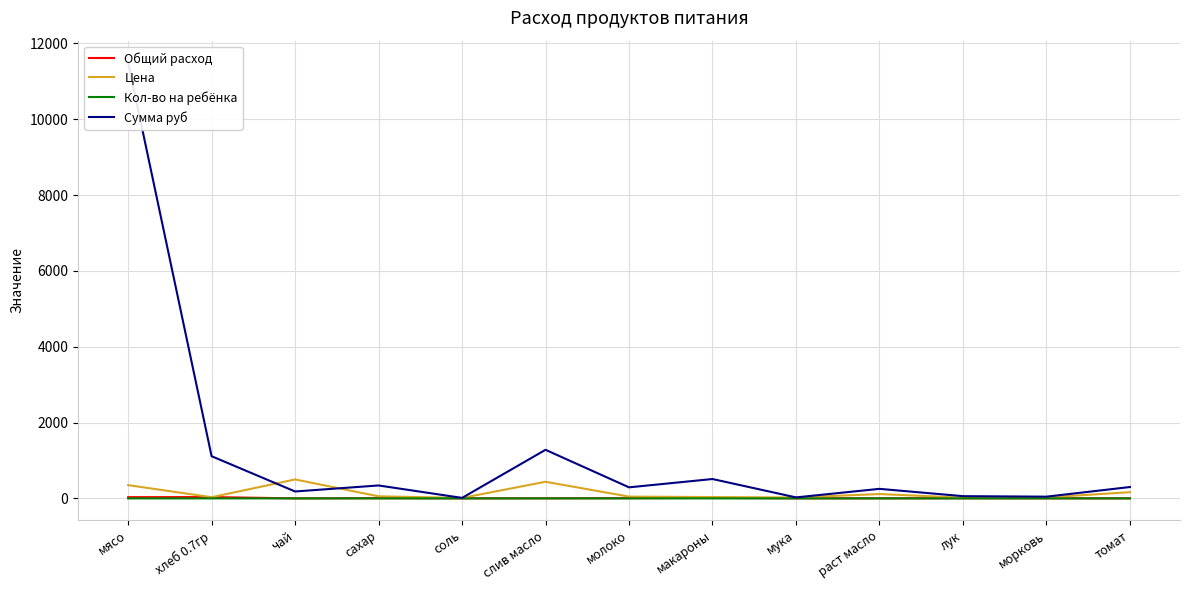

Is it true that Цена equals 16.5 at мука?

False